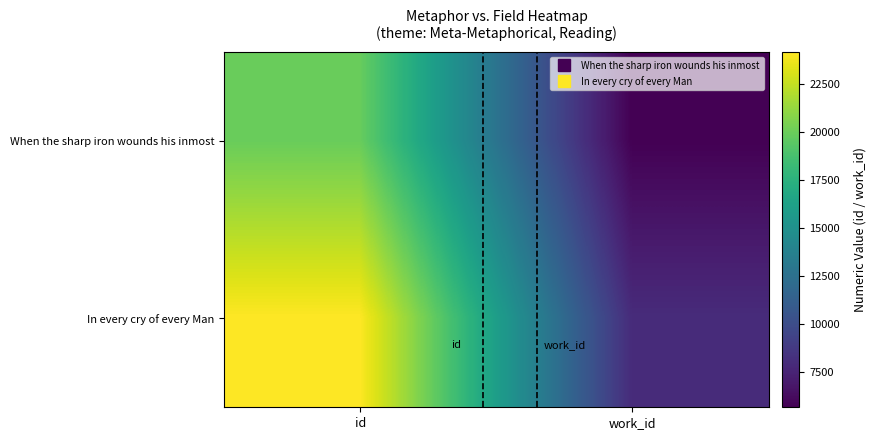

Reading left to right, transcribe all the data shown in this chart.

When the sharp iron wounds his inmost: id=19915	work_id=5681
In every cry of every Man: id=24176	work_id=7969